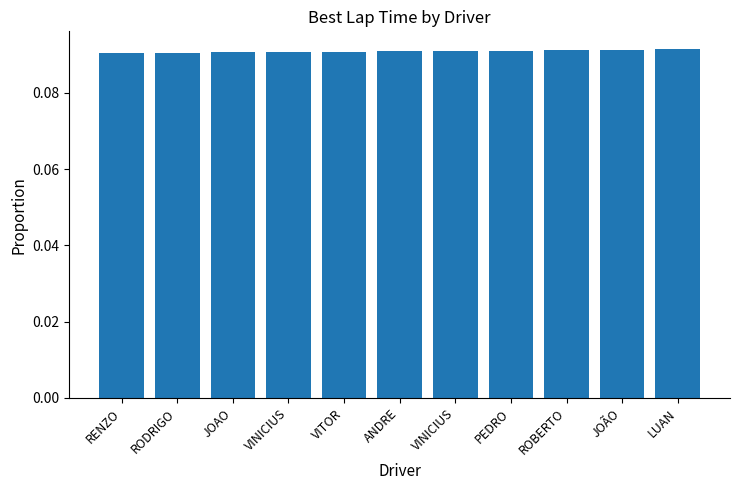

How many distinct data groups are displayed?

1